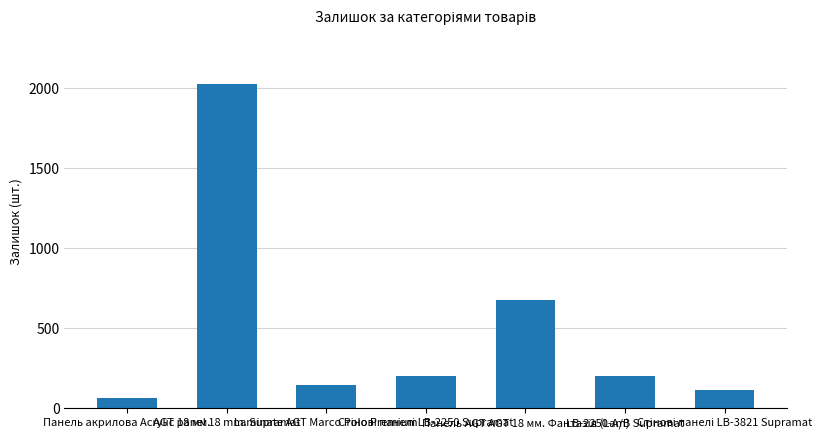

Reading left to right, extract all data points from this chart.

66	2024	144	202	676	202	113